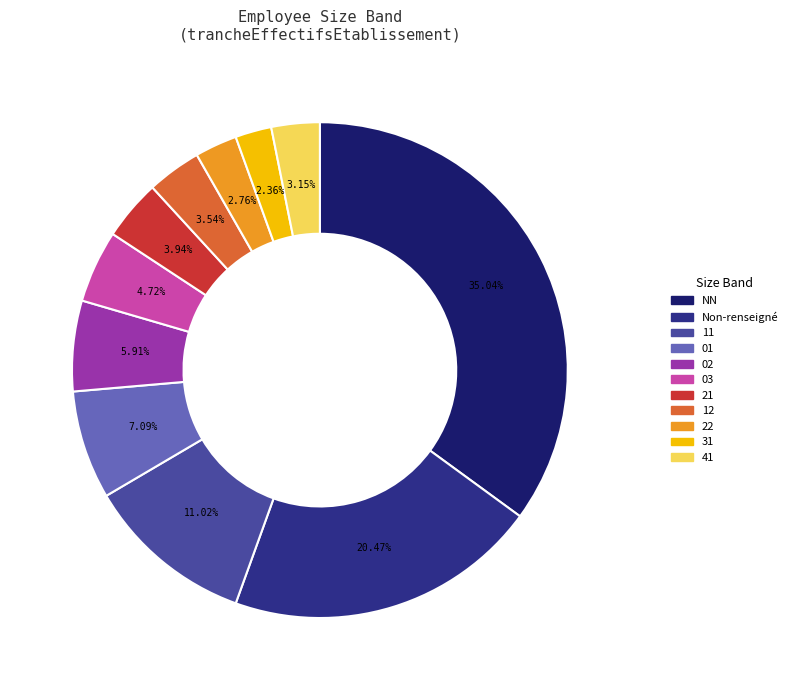

How many slices are in this pie chart?

11